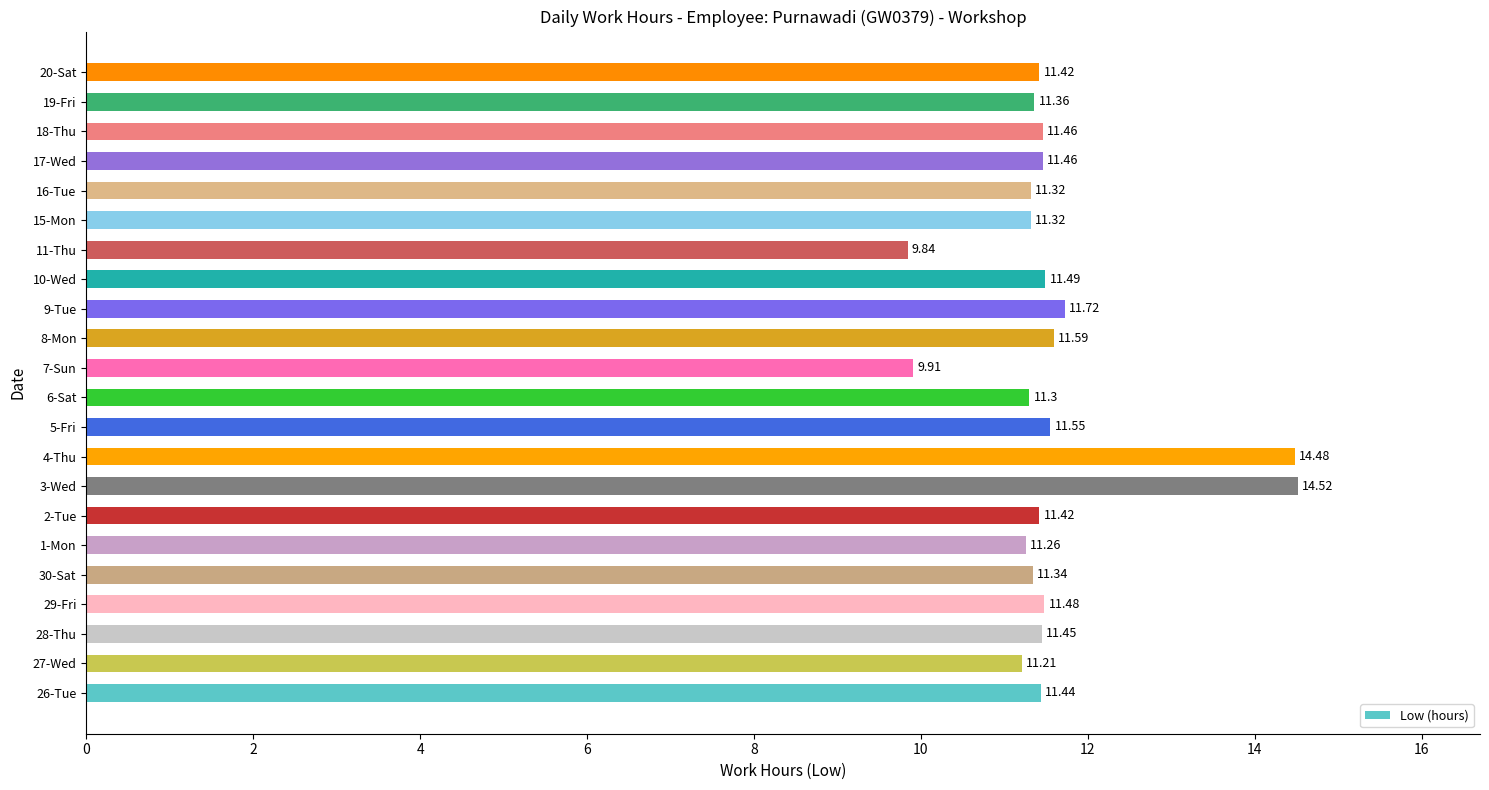

What is the smallest value displayed?

9.8